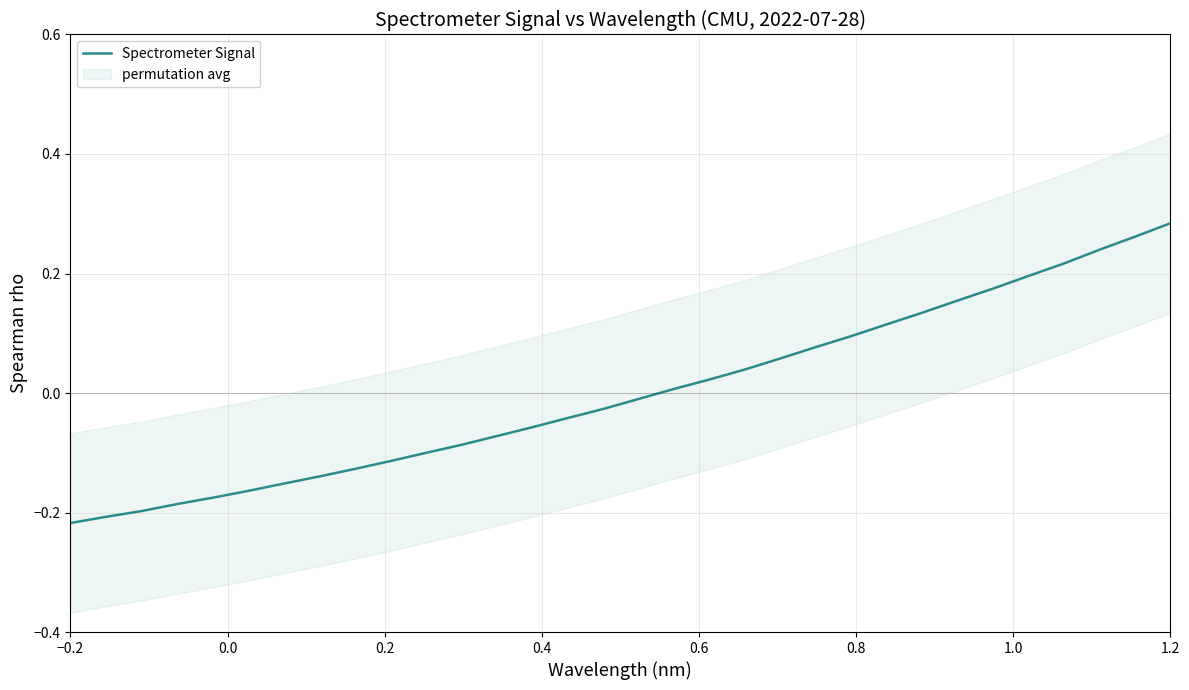

At which label does Spectrometer Signal reach its peak?

1.2